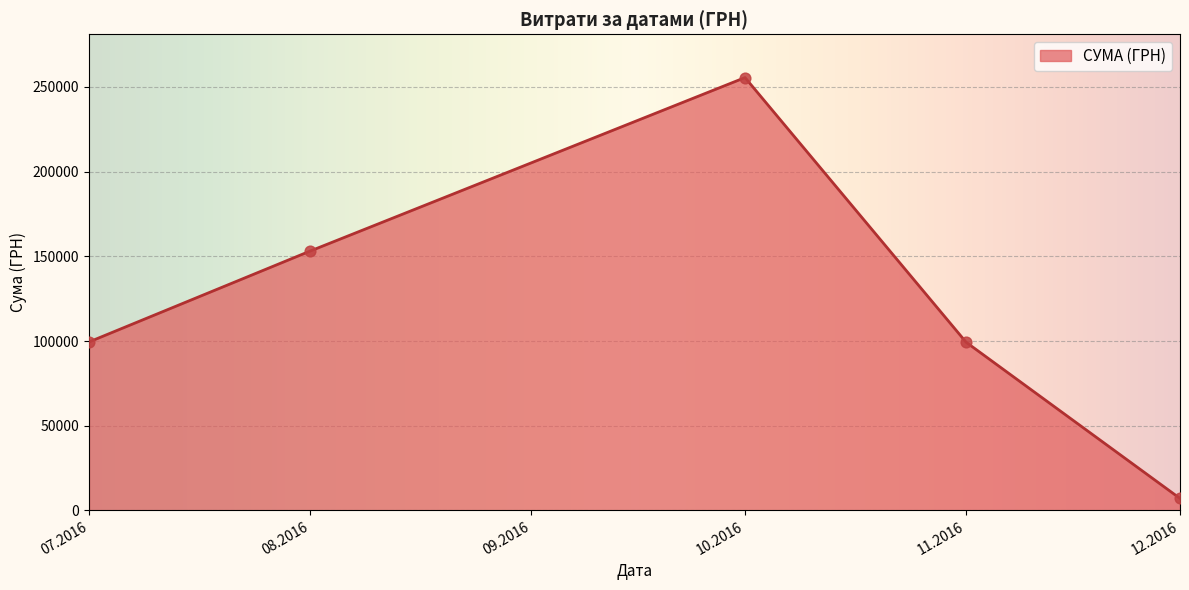

Between 08.2016 and 10.2016, which is larger?

10.2016